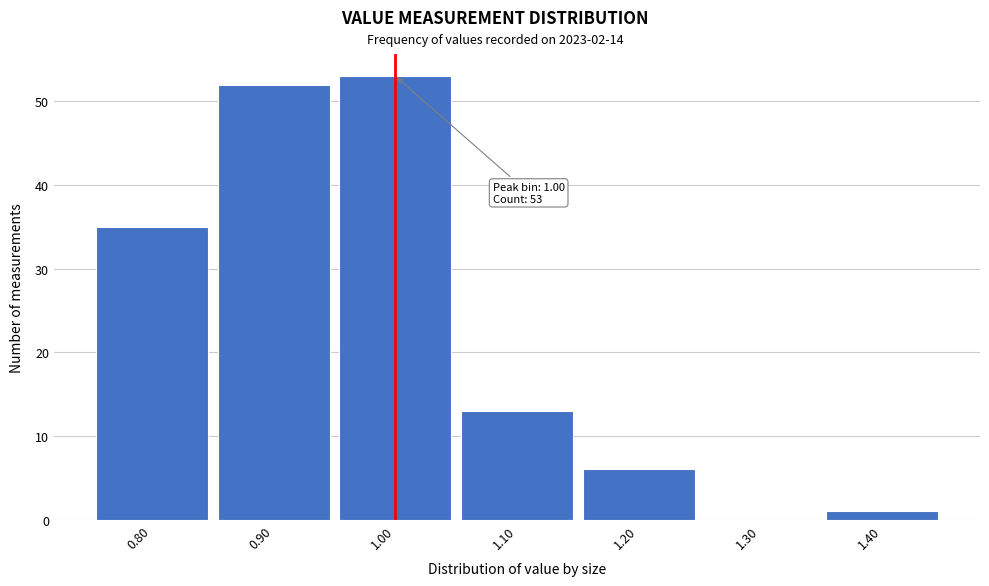

Which range on the x-axis has the tallest bar?

0.95 to 1.05